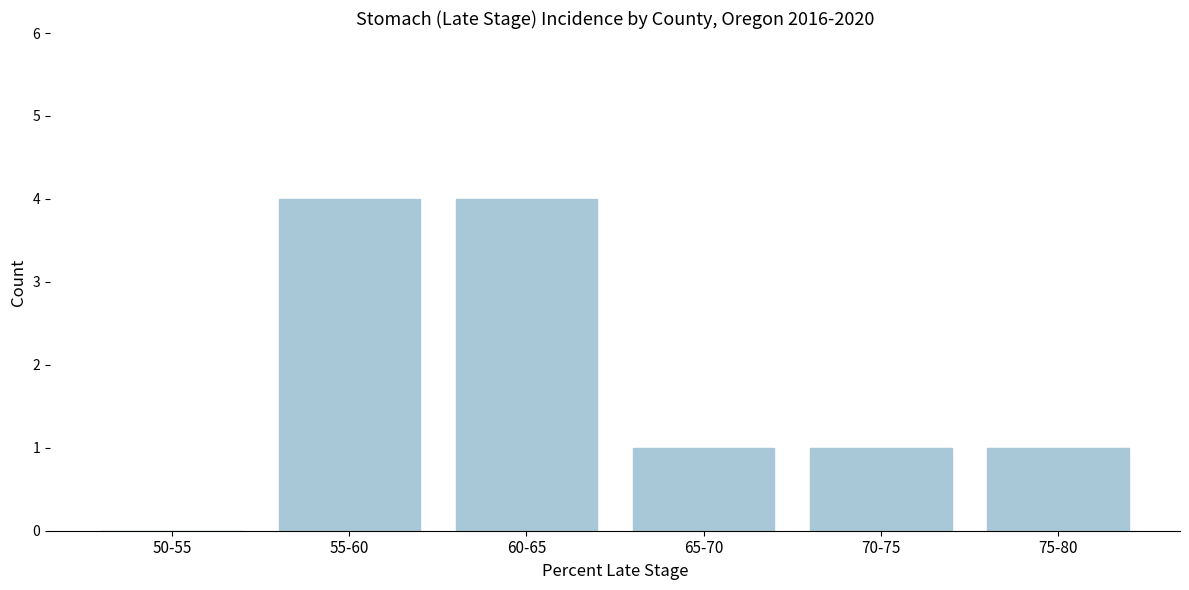

Reading left to right, extract all data points from this chart.

50-55=0	55-60=4	60-65=4	65-70=1	70-75=1	75-80=1